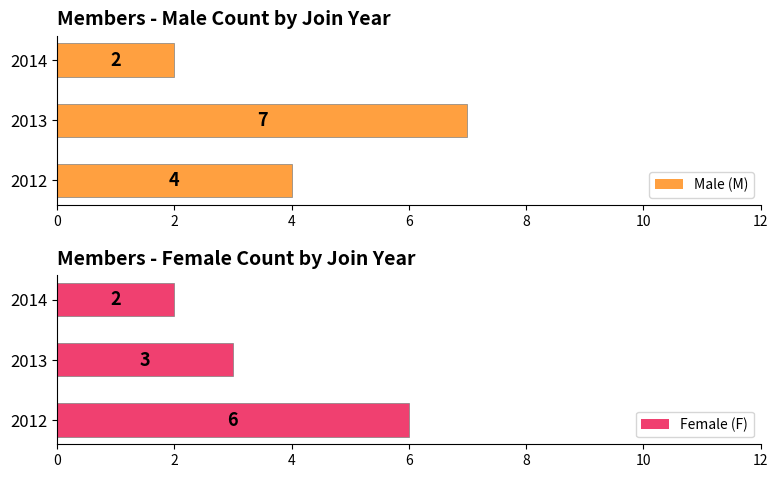

What is the average value of the Male (M) series?

4